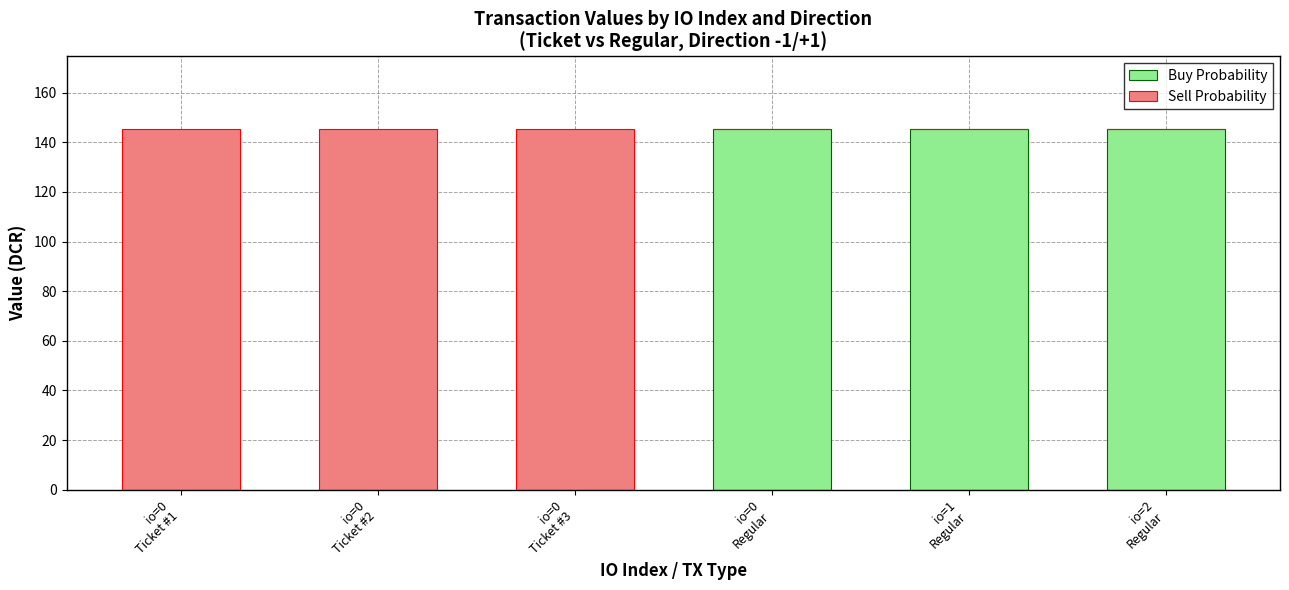

What is the sum of all Buy Probability values?

436.5